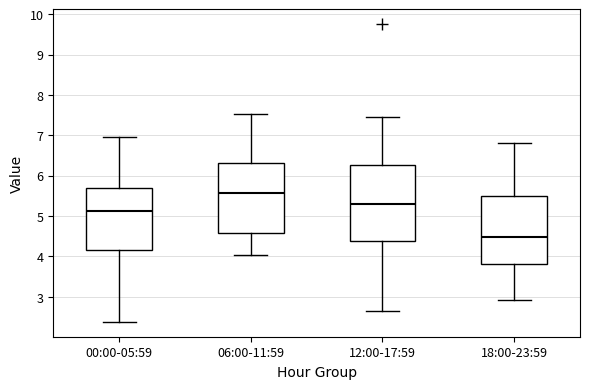

Which box has the lowest median line?

18:00-23:59